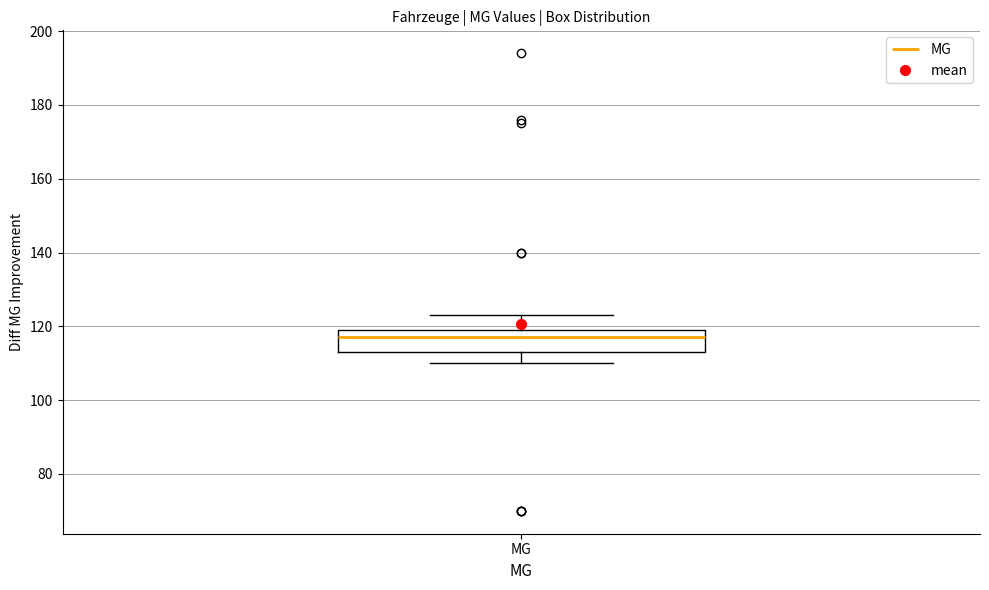

Transcribe this box plot: give where the median line is, the range the box spans, and where the two whiskers end, as read against the y-axis. The values are not printed on the chart, so give them approximately, as read against the axis.

median 118, box 114 to 120, whiskers 110 to 124